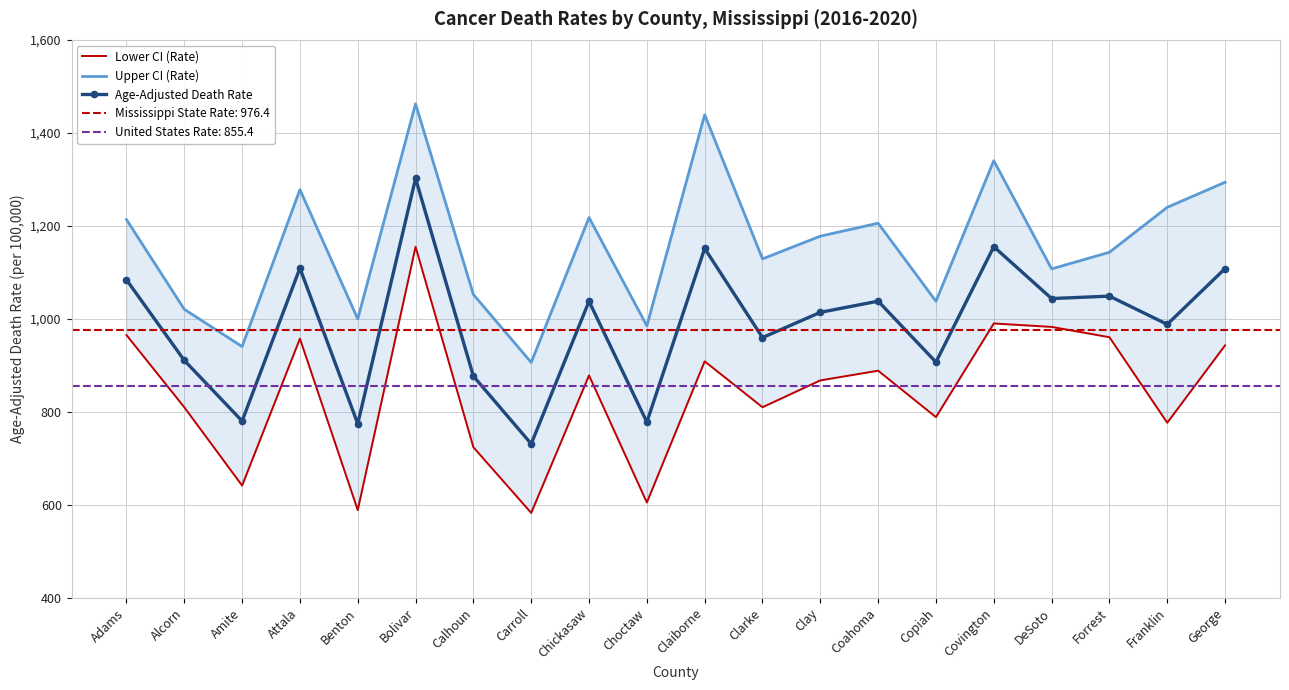

At which category does the chart reach its peak across all series?

Bolivar